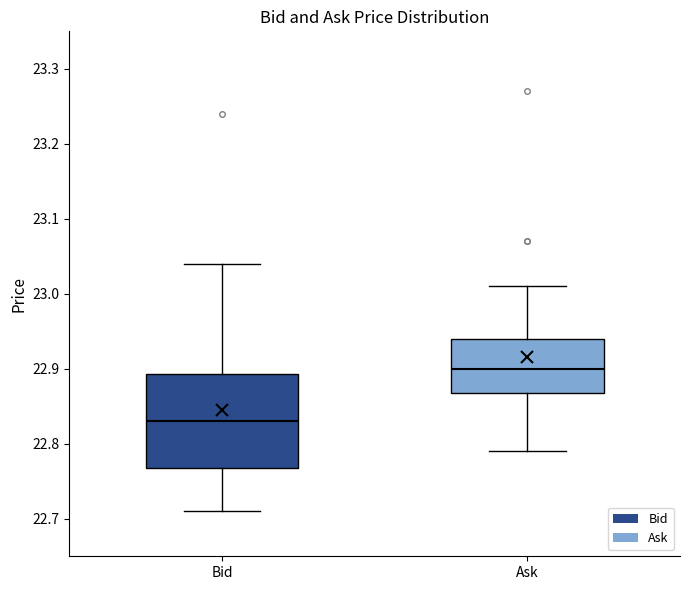

Which box has the lowest median line?

Bid